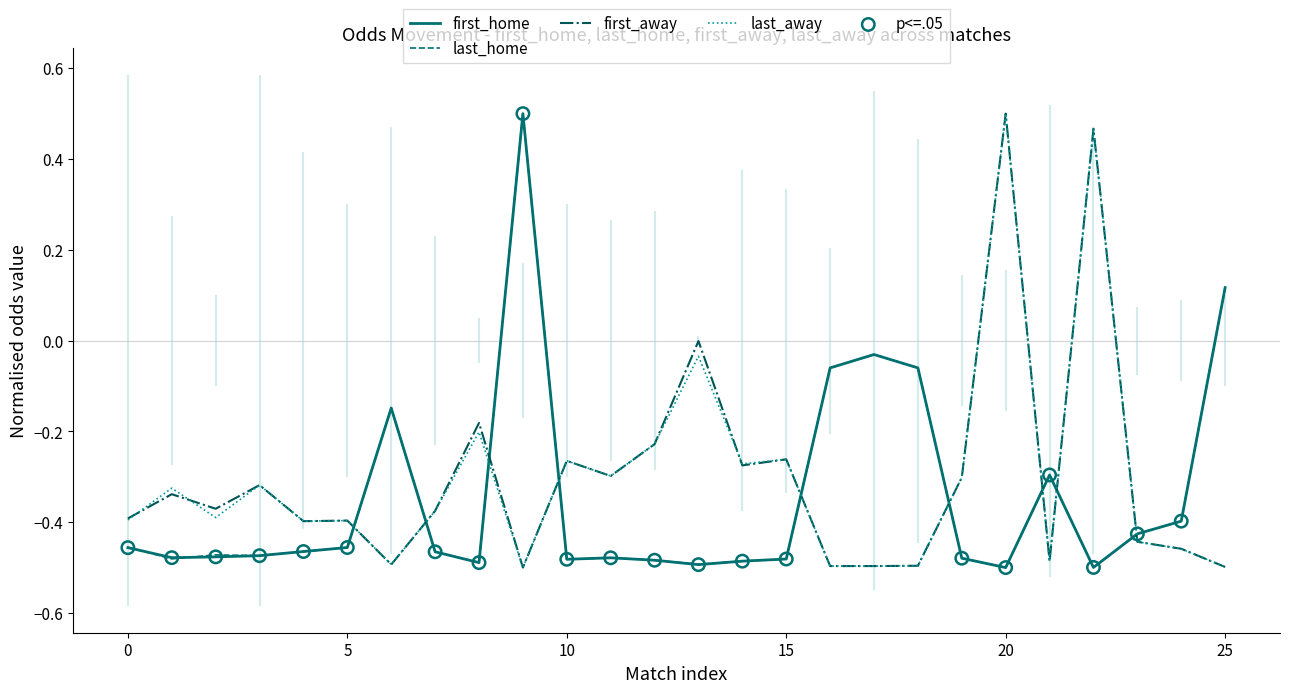

Which series ends up on top after the final intersection of first_away and last_home?

last_home